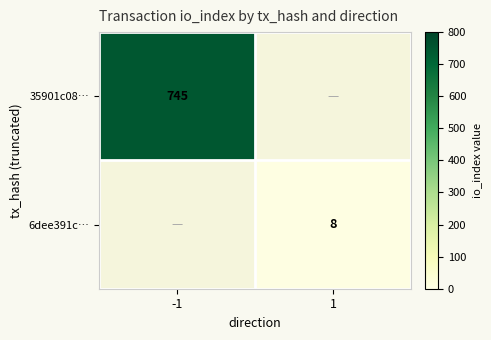

Is it true that 35901c08… equals 1135 at -1?

False